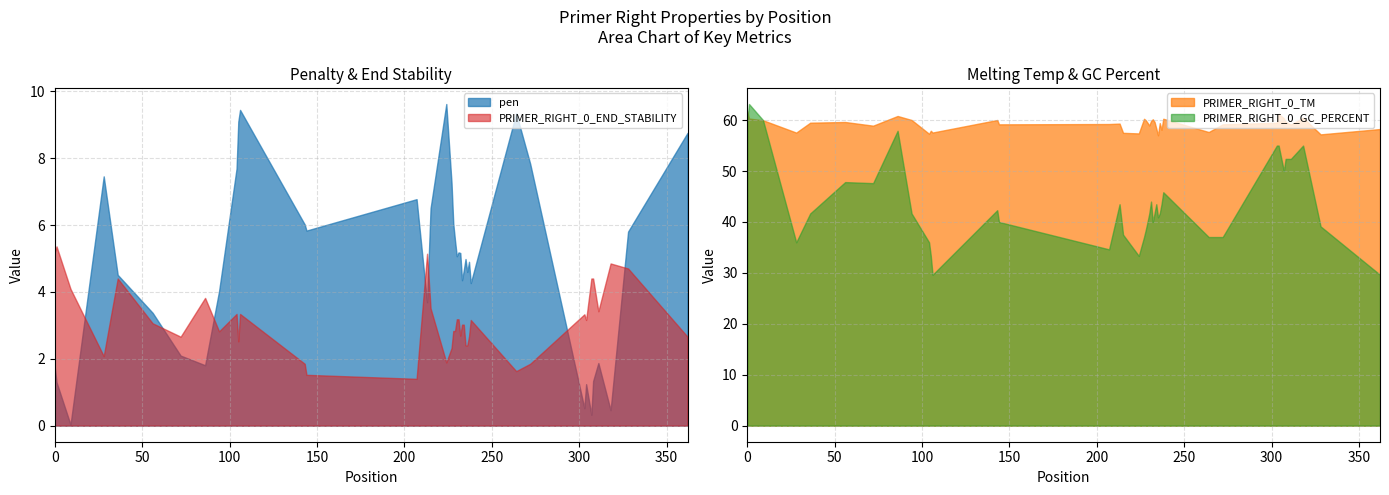

Is it true that PRIMER_RIGHT_0_GC_PERCENT equals 48.5 at 10?

False